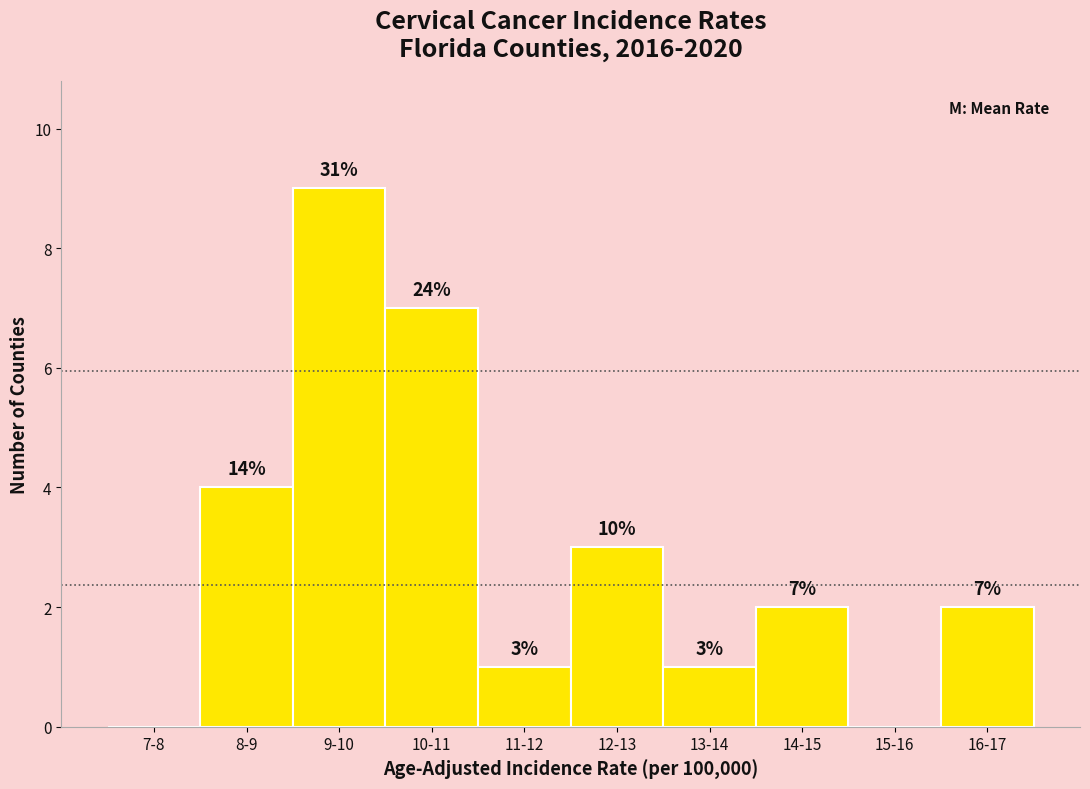

Reading left to right, list all the values displayed in this chart.

7-8=0	8-9=4	9-10=9	10-11=7	11-12=1	12-13=3	13-14=1	14-15=2	15-16=0	16-17=2